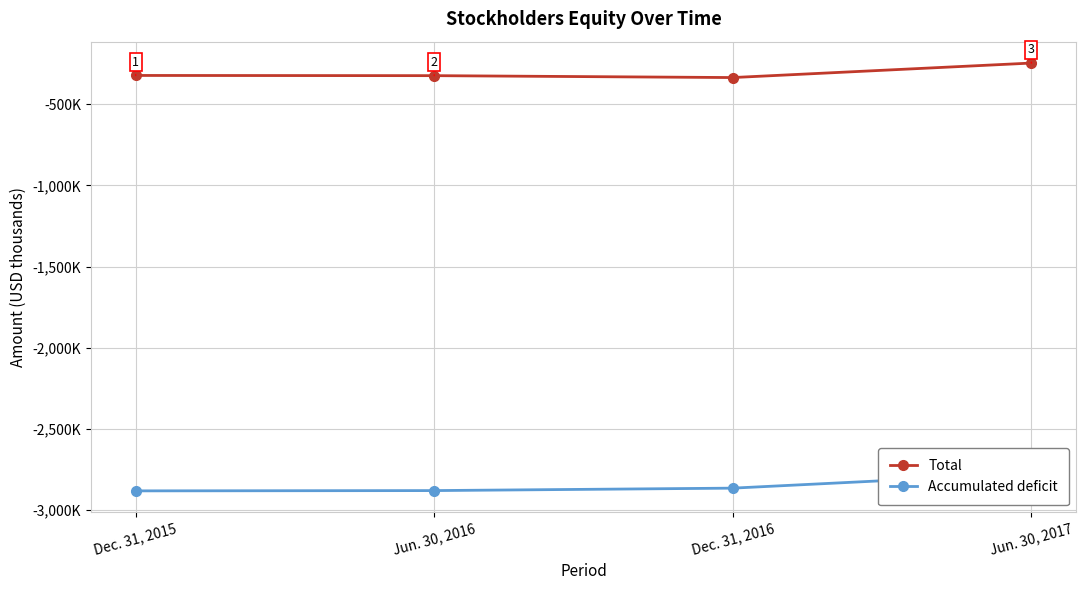

Where is Total nearest to the value -291133?

Dec. 31, 2015